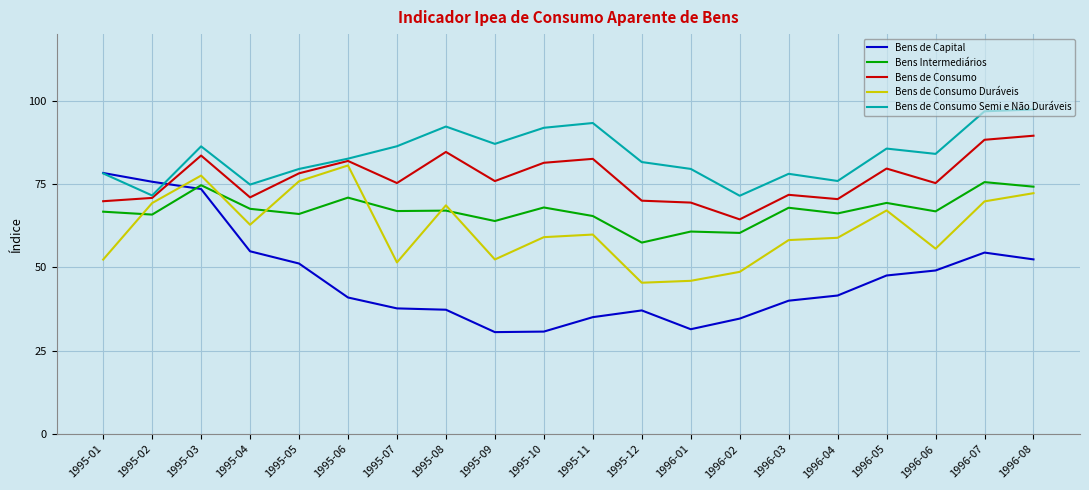

In Bens de Consumo Duráveis, how many points are higher than both neighbors (excluding endpoints)?

5